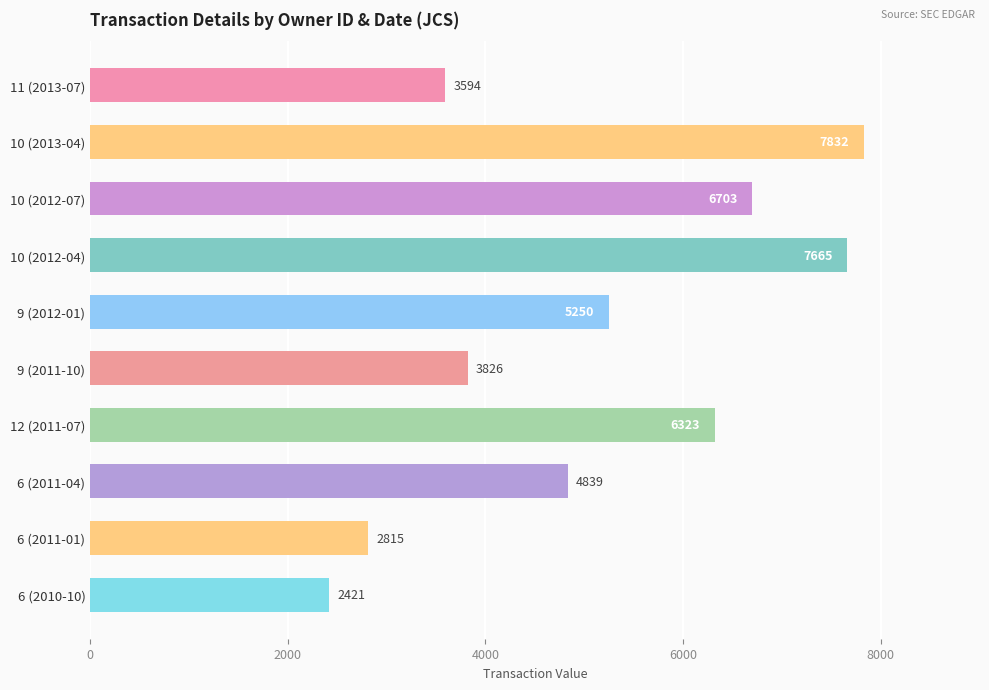

What is the average value?

5127